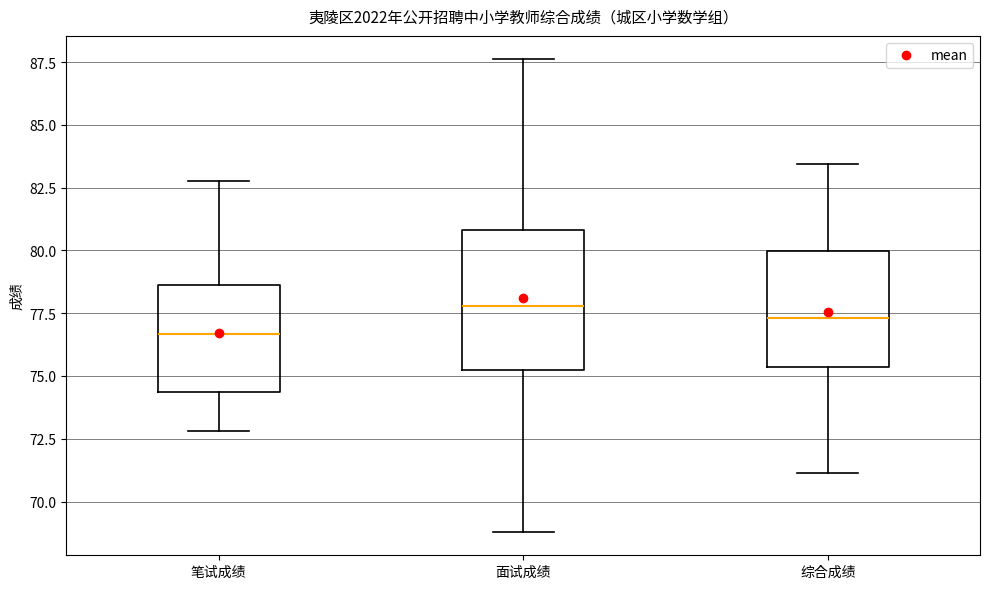

Reading left to right, transcribe this box plot: for each box, give where its median line is, the range the box spans, and where its two whiskers end, as read against the y-axis. The values are not printed on the chart, so give them approximately, as read against the axis.

笔试成绩: median 76.5, box 74.5 to 78.5, whiskers 73.0 to 83.0
面试成绩: median 78.0, box 75.5 to 81.0, whiskers 69.0 to 87.5
综合成绩: median 77.5, box 75.5 to 80.0, whiskers 71.0 to 83.5